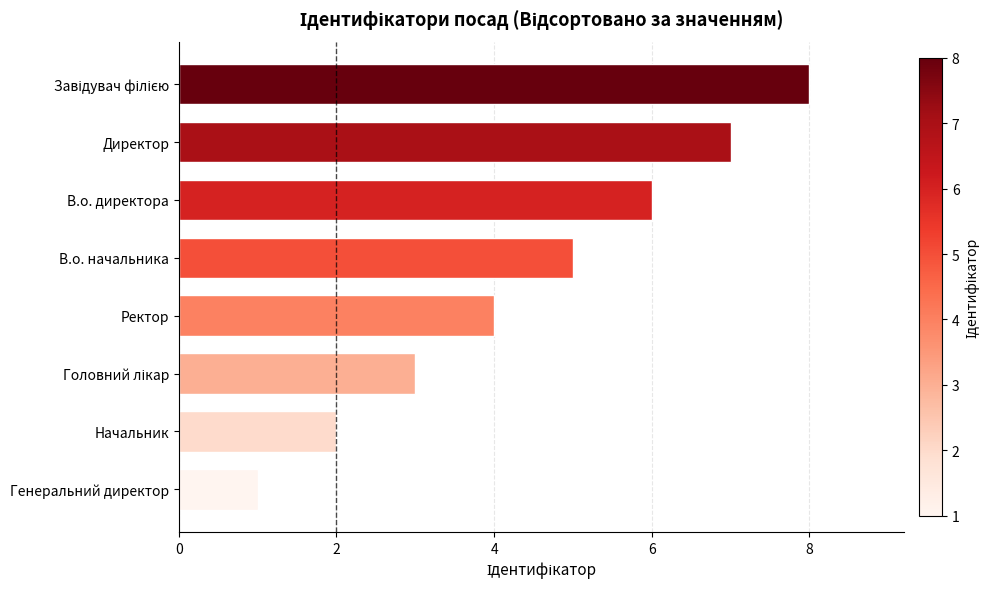

True or false: the data shows 6 at В.о. директора.

True